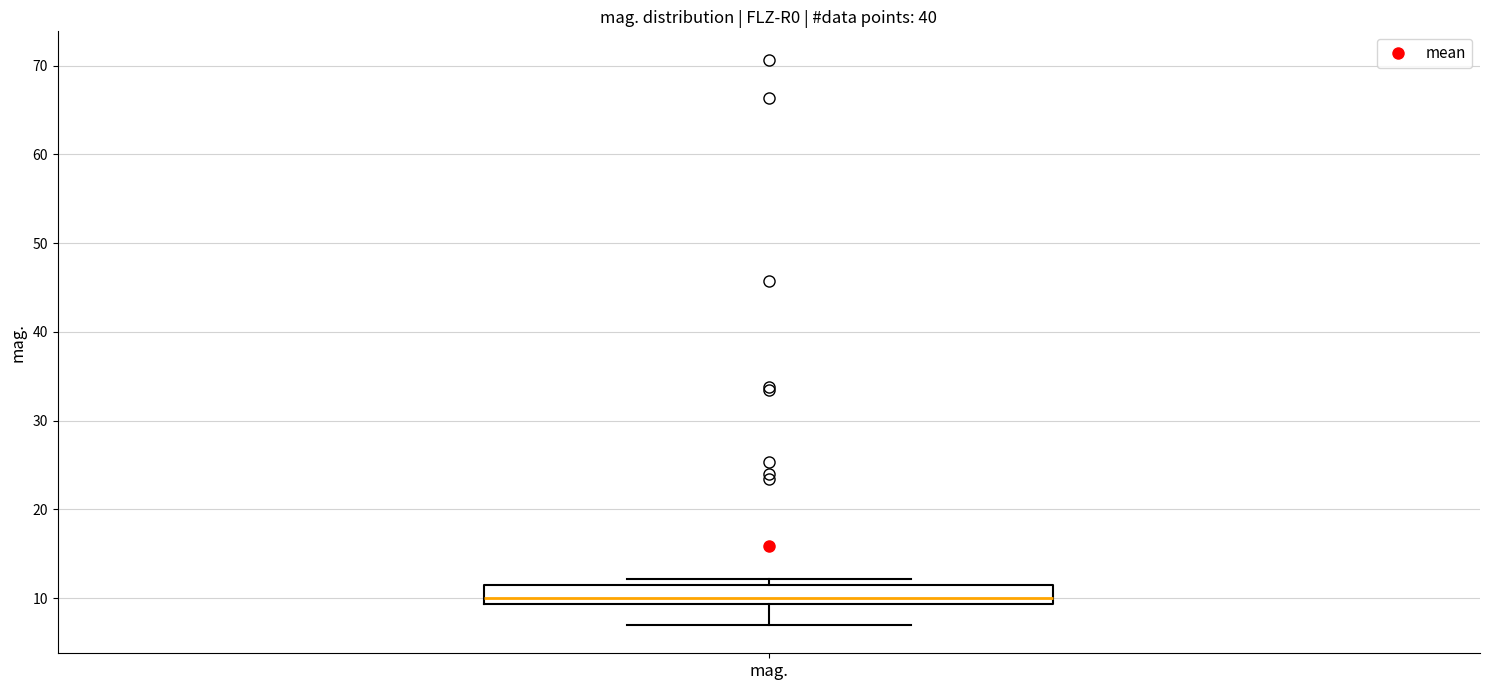

Read this box plot against the y-axis: the position of the median line, the range covered by the box, and the ends of both whiskers. The values are not printed on the chart, so give them approximately, as read against the axis.

median 10, box 9 to 12, whiskers 7 to 12 (just above the box's upper edge)